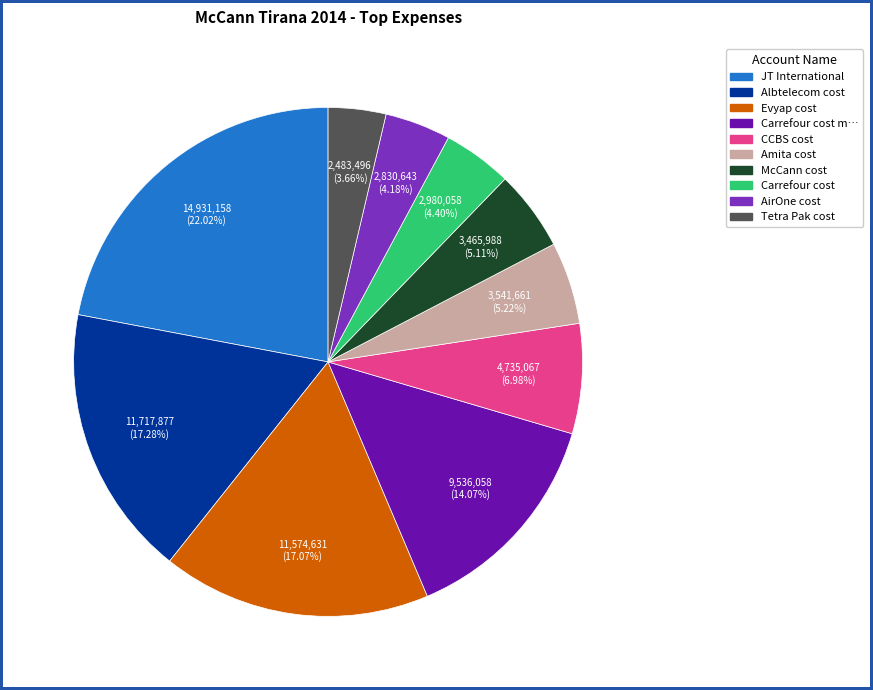

To the nearest percent, what is the difference between the largest and smallest slice percentages?

18%